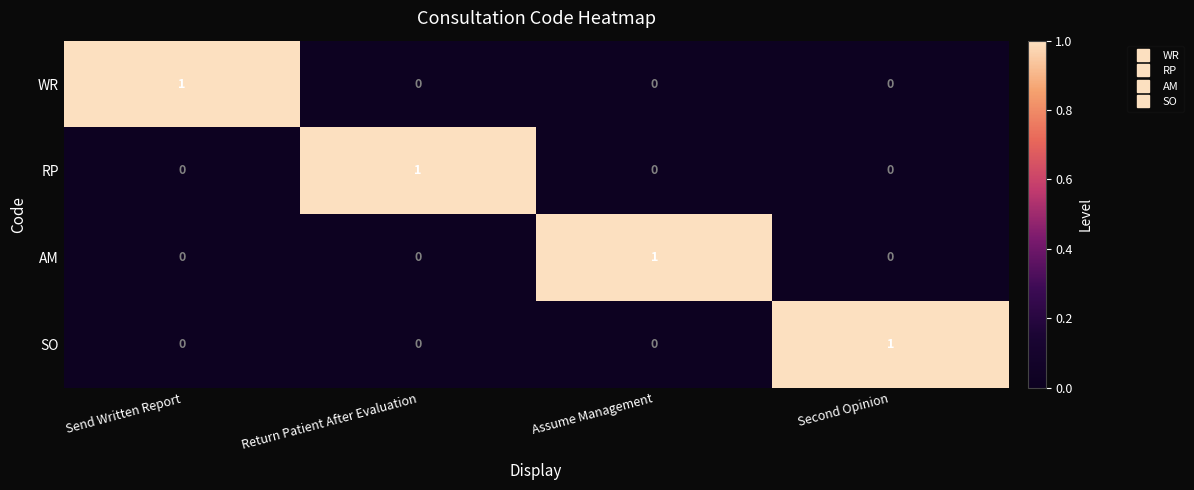

Count the WR values in the range 0 to 1.

4